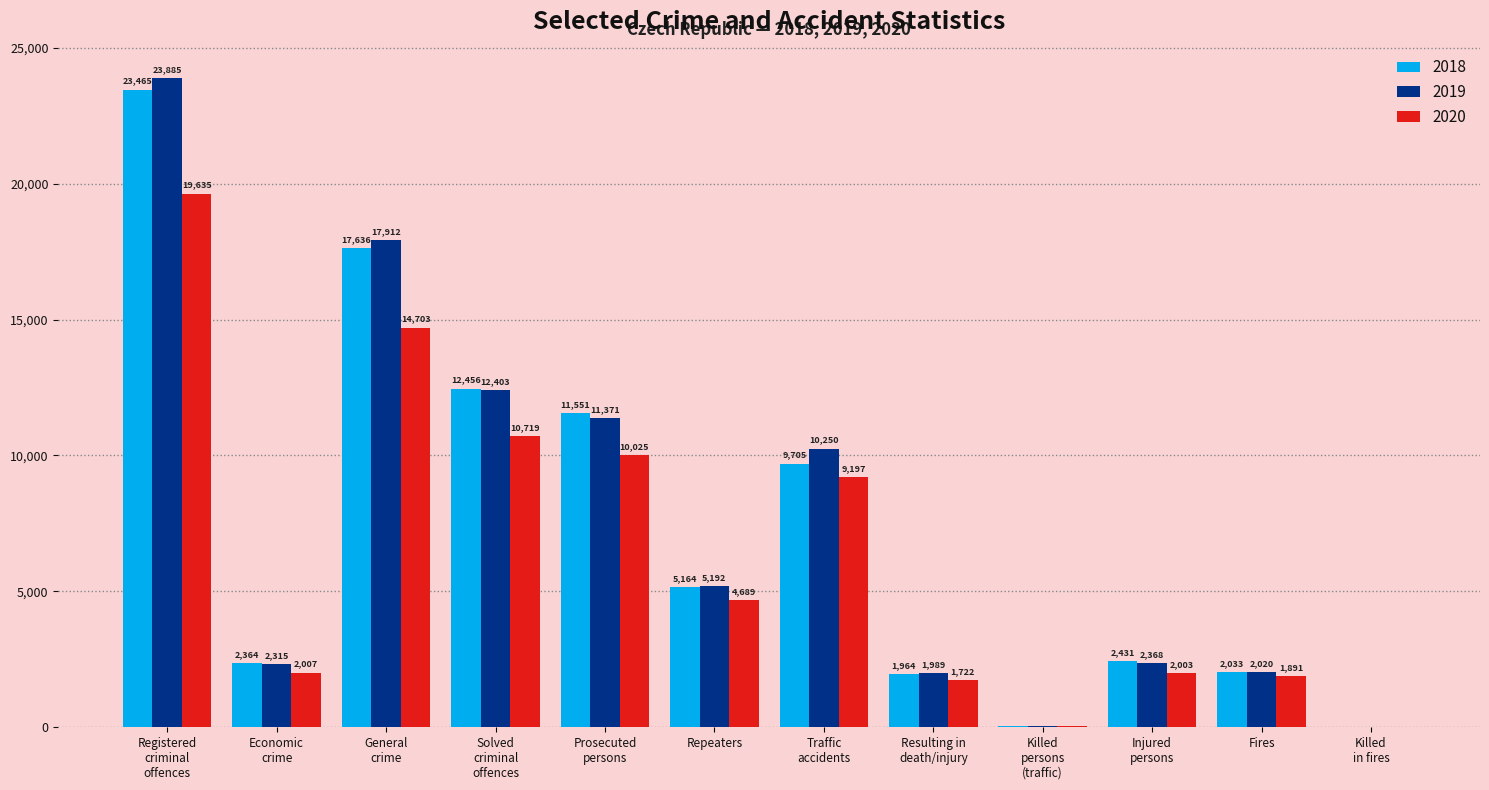

Which series has the largest total across all categories?

2019